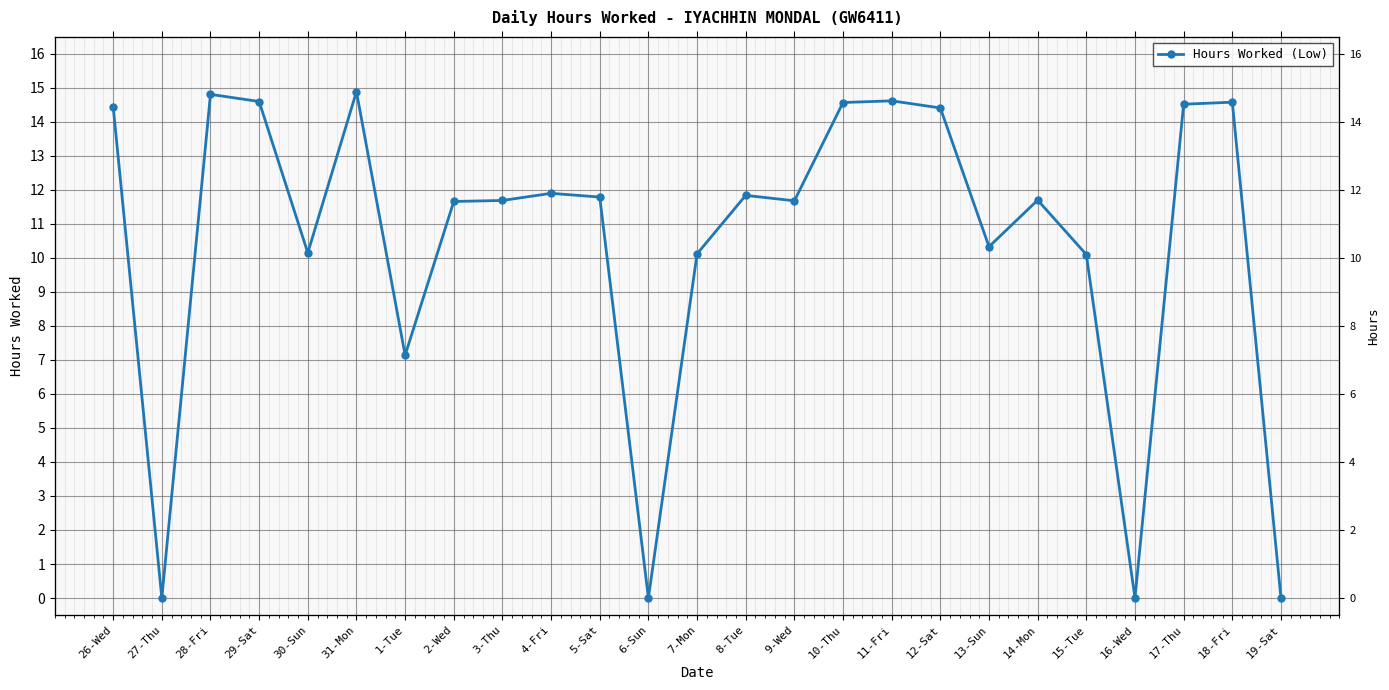

At which label does the data first exceed 11?

26-Wed